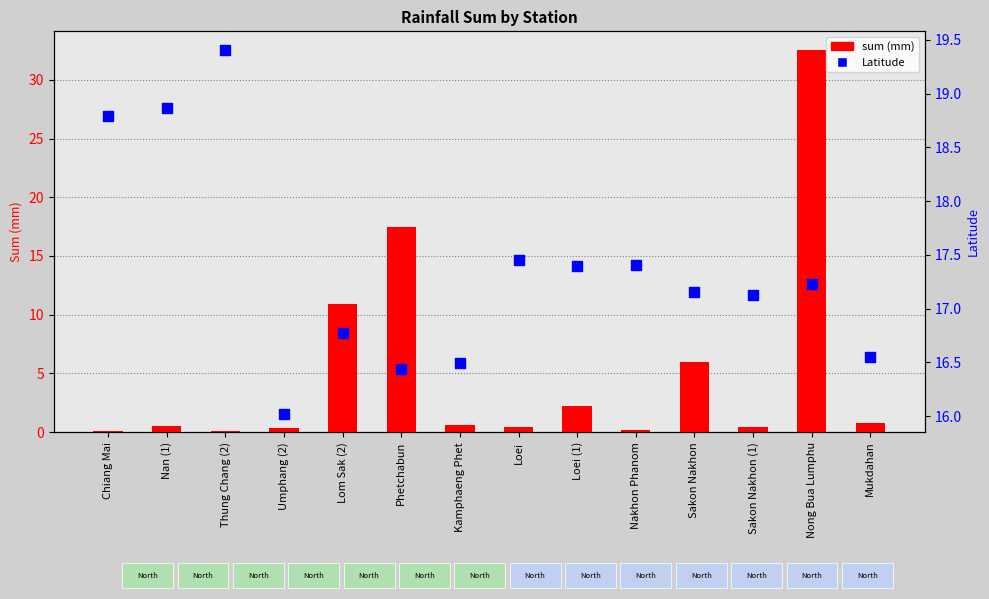

Which series reaches the minimum Y coordinate?

sum (mm)